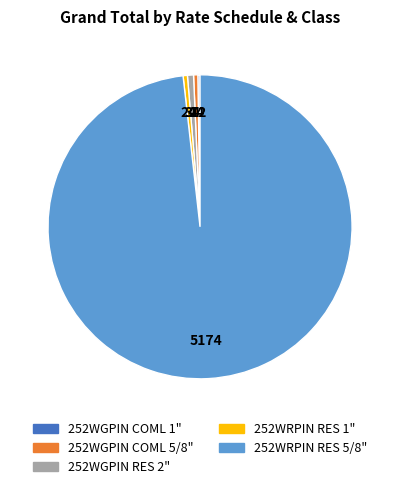

What is the ratio of the value at 252WGPIN RES 2" to the value at 252WGPIN COML 5/8"?

1.4